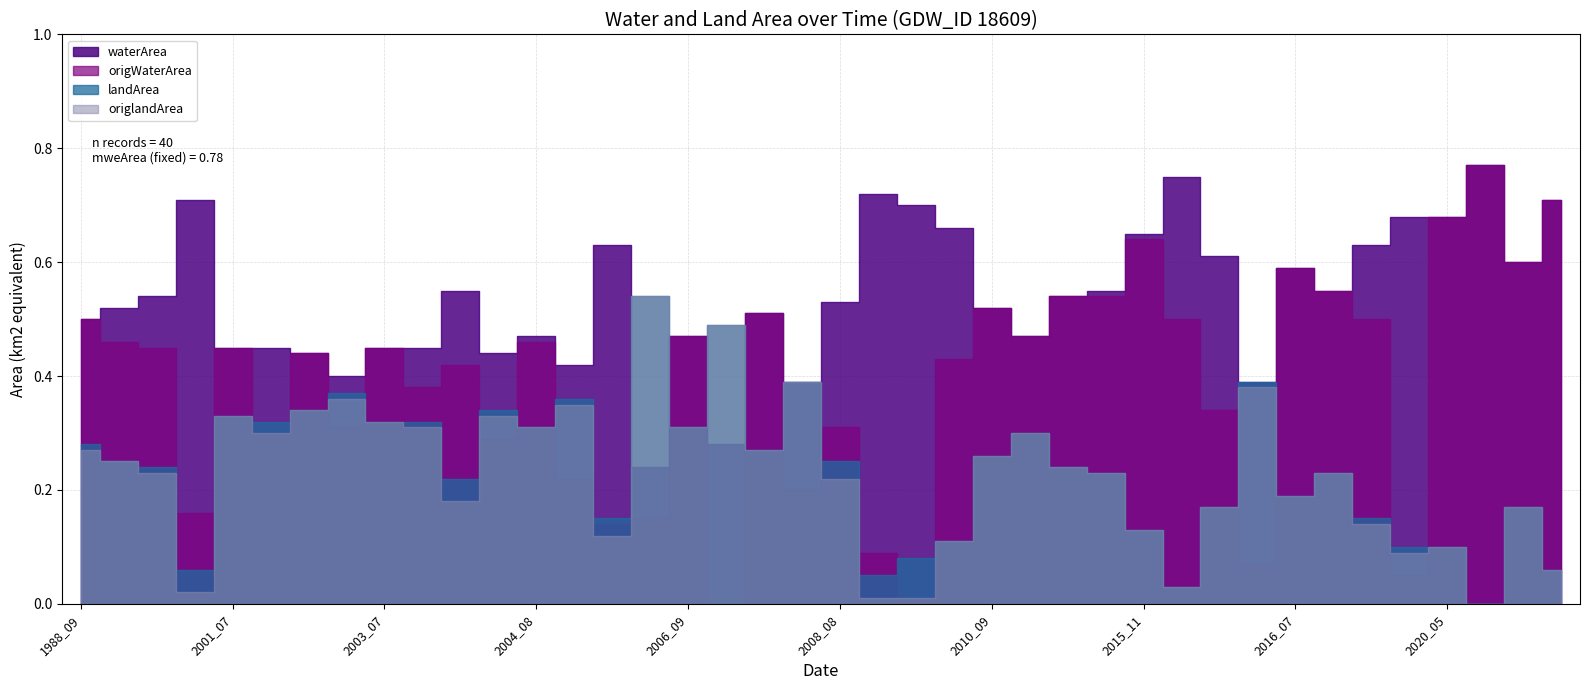

At which category is the sum across all series the highest?

2001_07